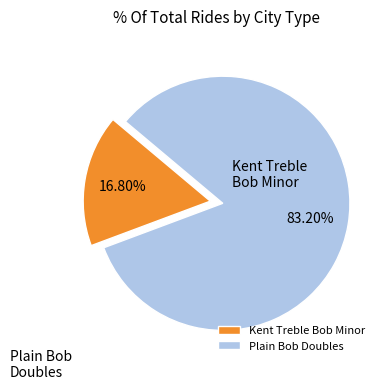

How many segments does this pie chart have?

2